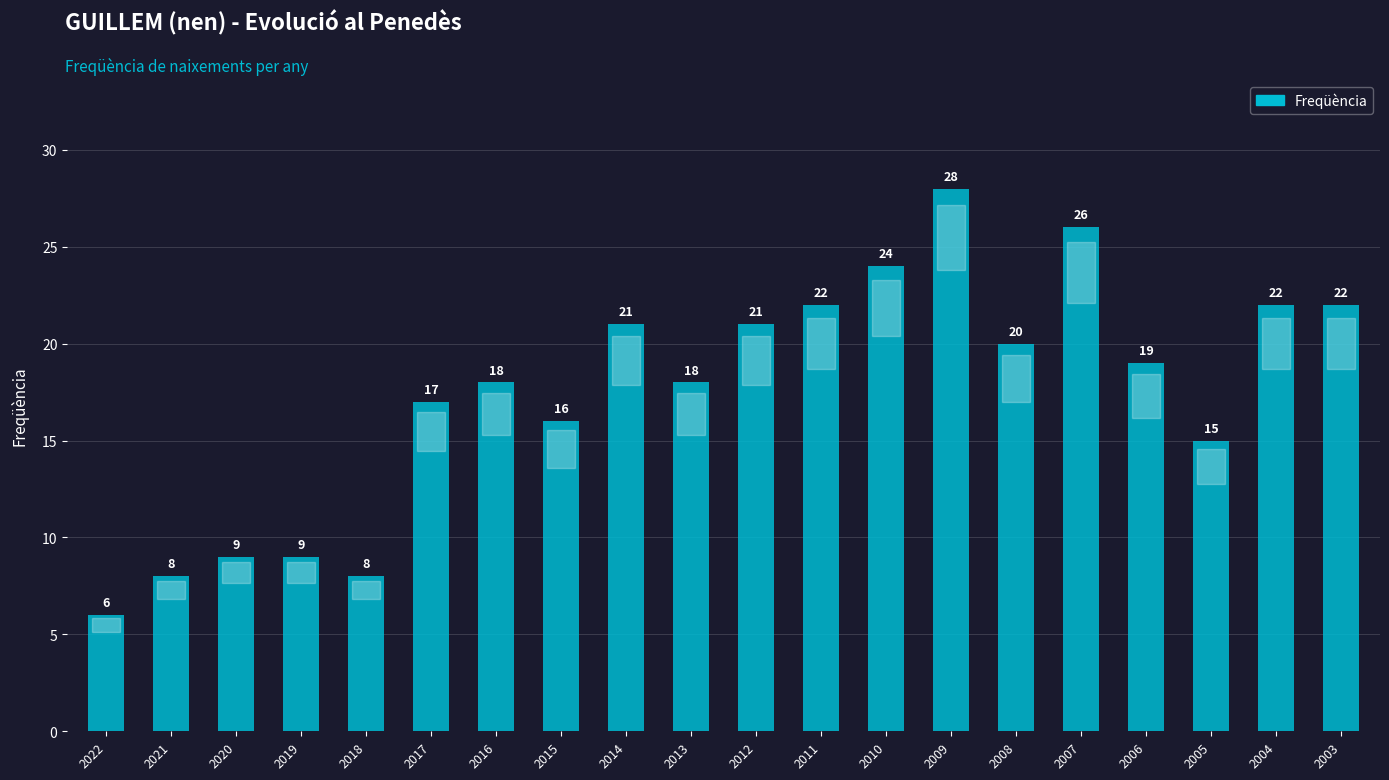

What is the difference between the values at 2021 and 2005?

7